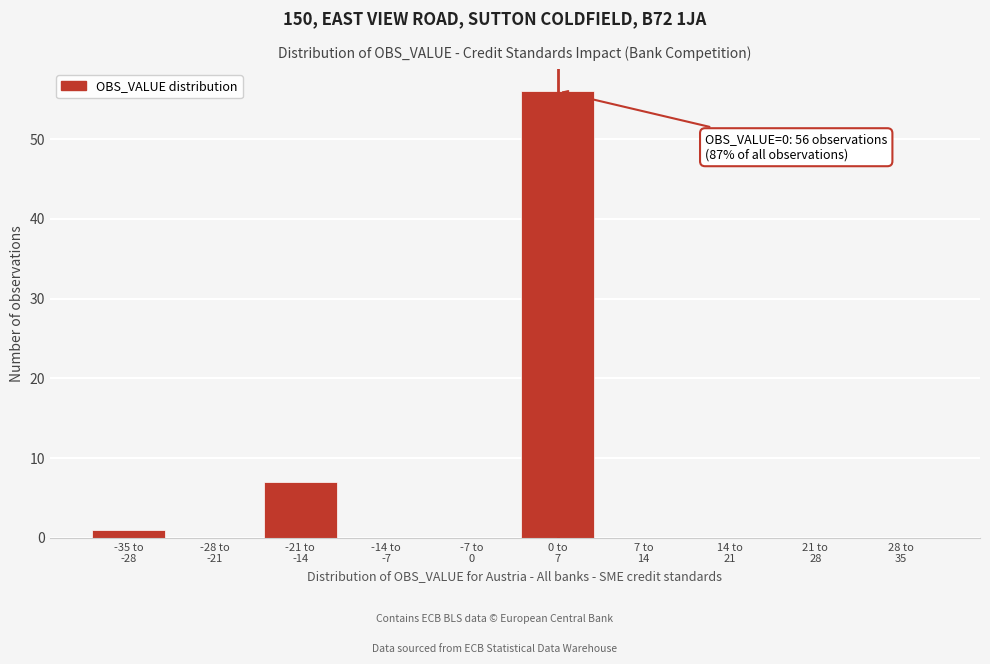

What is the greatest value displayed?

56